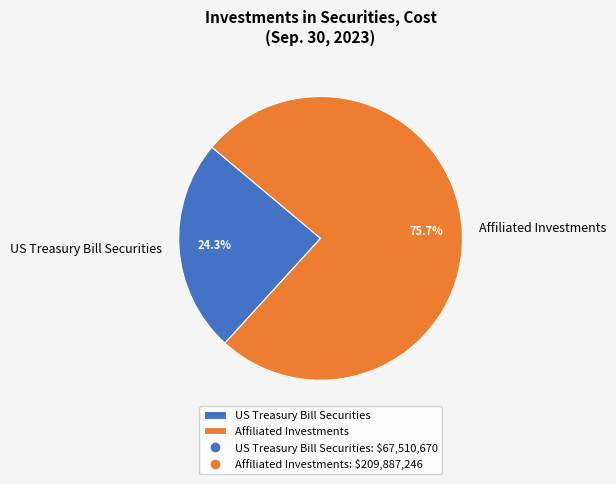

The Affiliated Investments slice represents 62% of the pie. True or false?

False